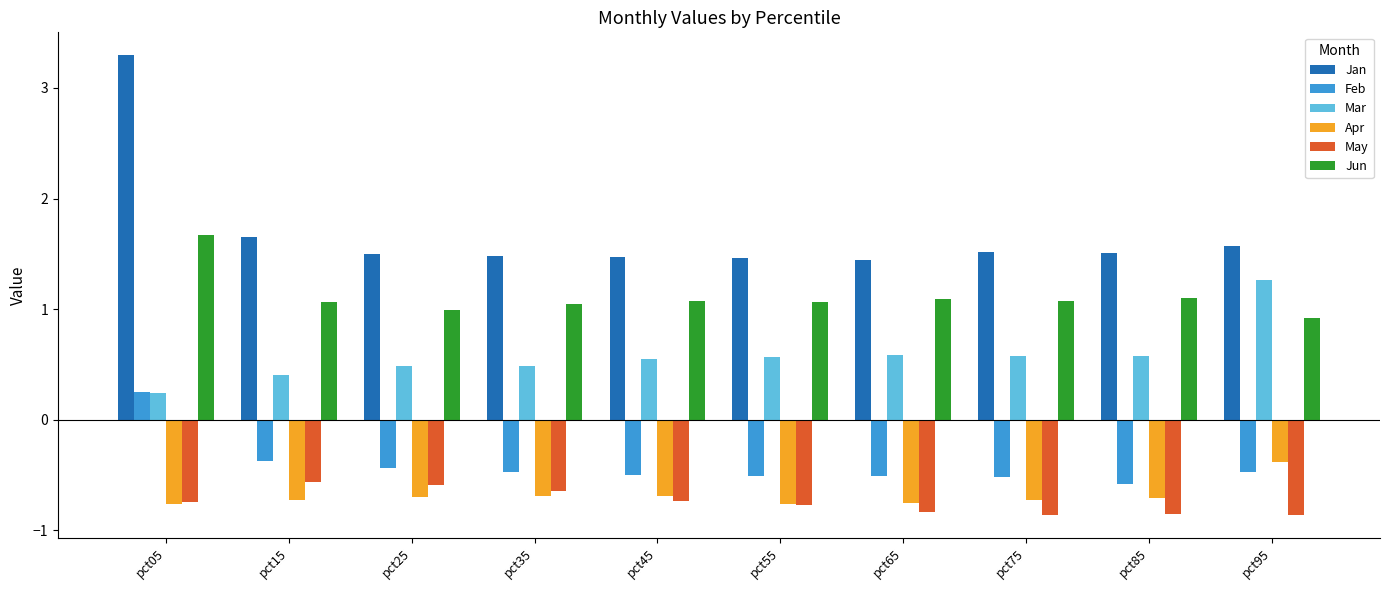

Which series has the largest range (max minus min)?

Jan